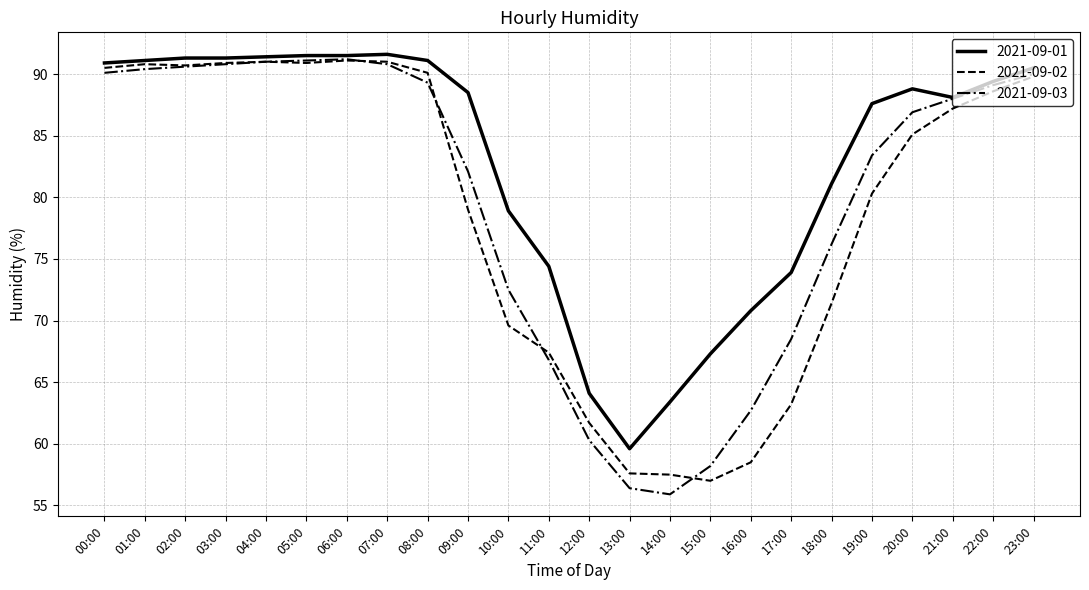

True or false: 2021-09-02 has a value of 90.1 at 08:00.

True